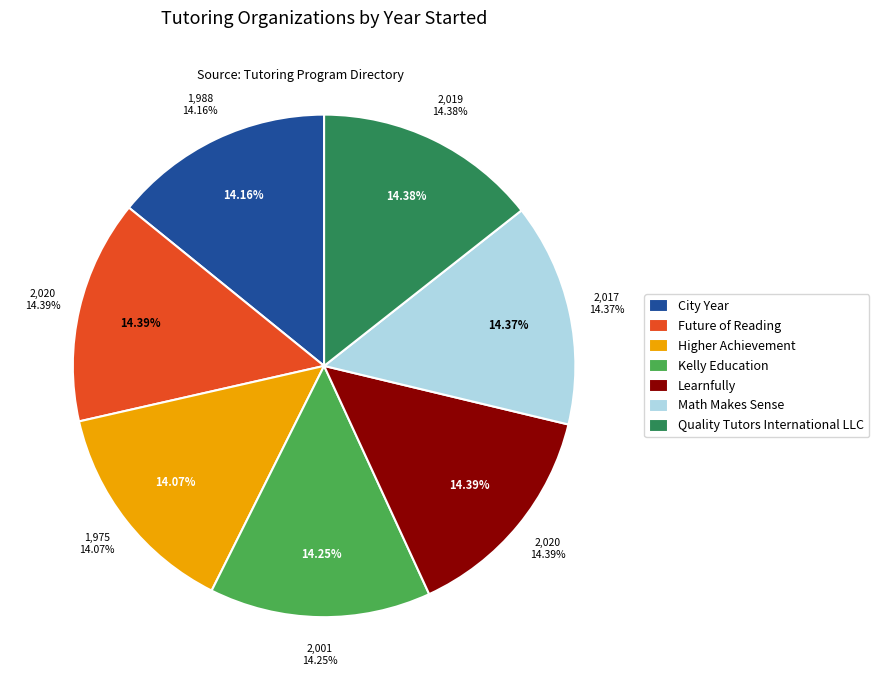

How many segments does this pie chart have?

7